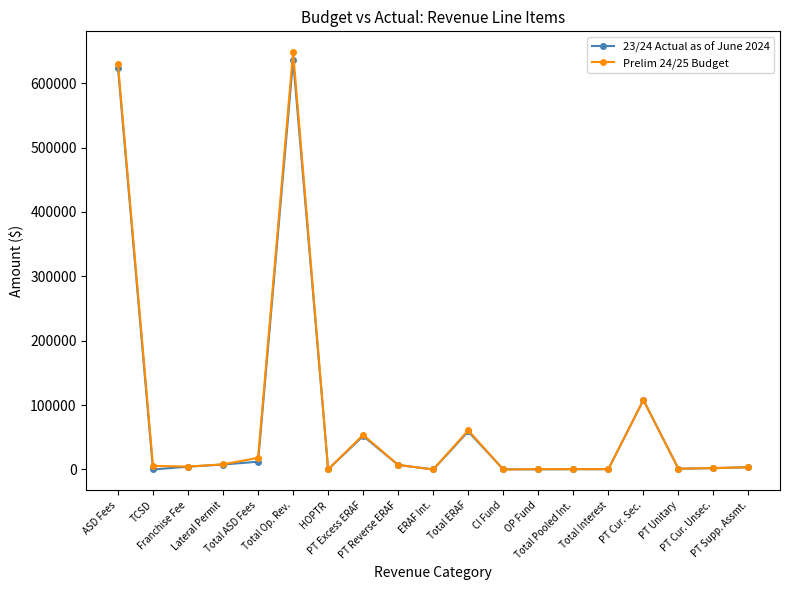

Rank the series by their maximum value, from lowest to highest.

23/24 Actual as of June 2024, Prelim 24/25 Budget